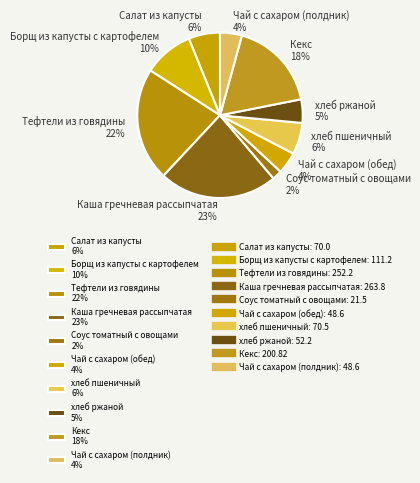

Is the sum of Чай с сахаром (полдник) and хлеб пшеничный greater than half?

No